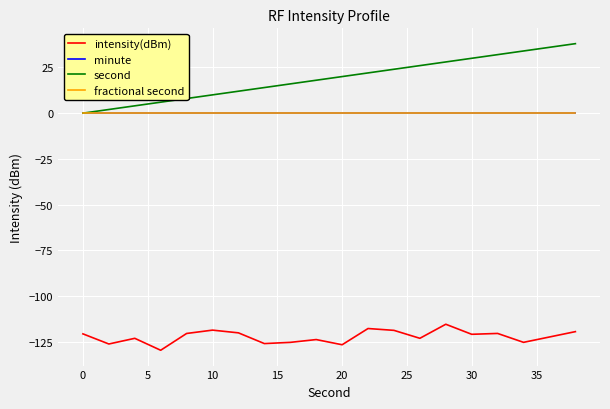

True or false: second and fractional second intersect in this chart.

False